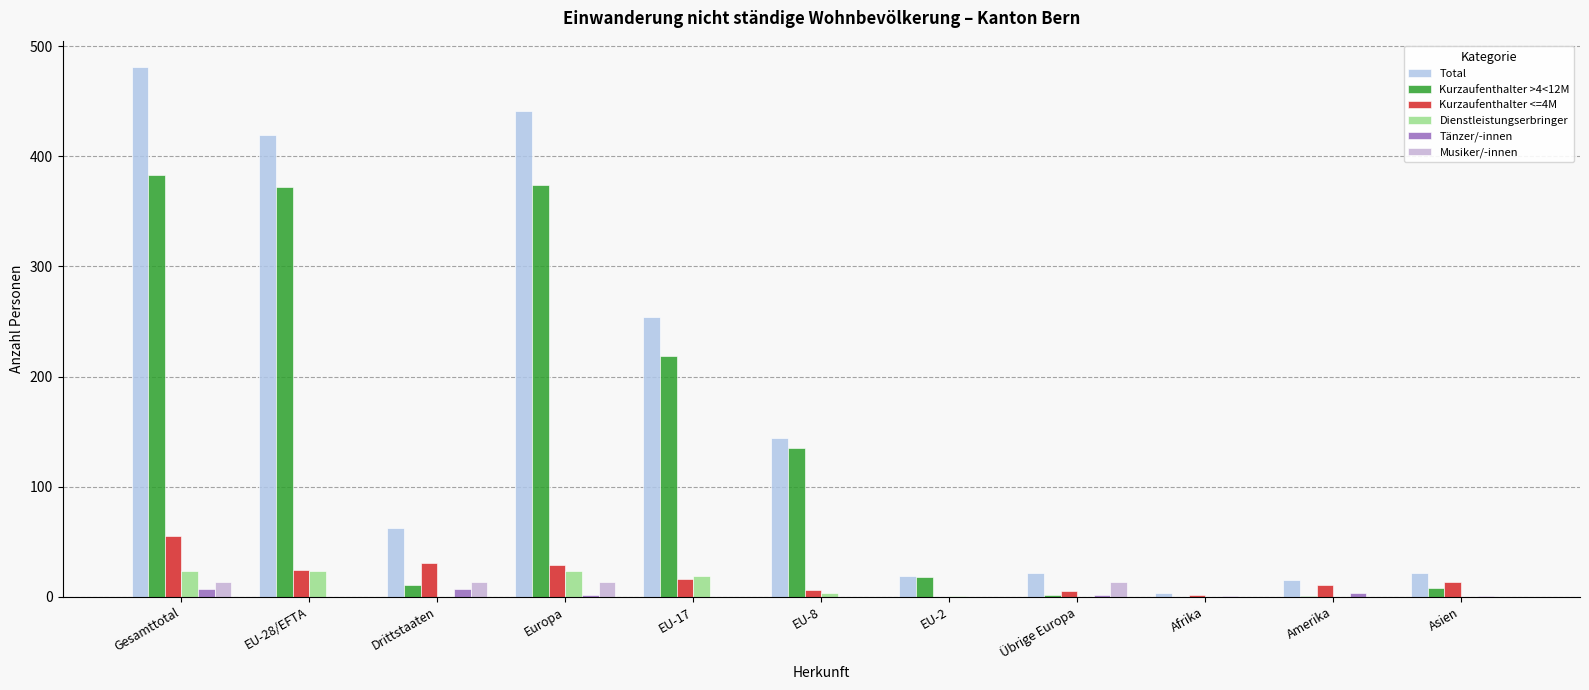

What is the difference between the second highest and second lowest values in the Kurzaufenthalter >4<12M series?

373